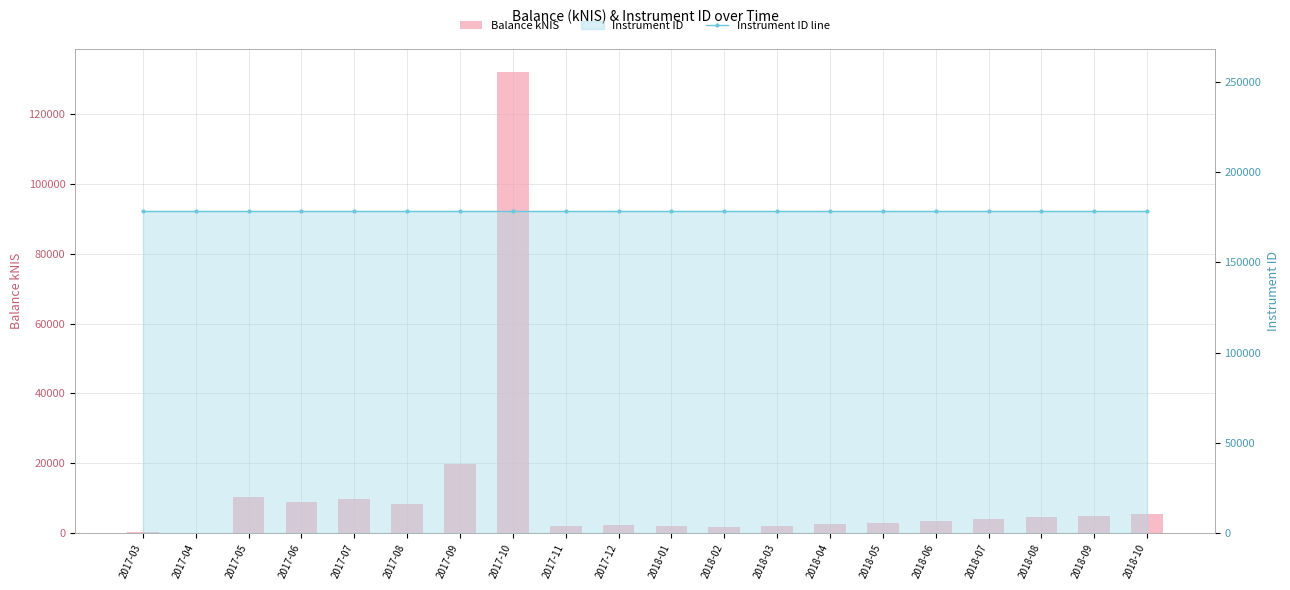

List the series in order of their peak value, lowest first.

Balance kNIS, Instrument ID line